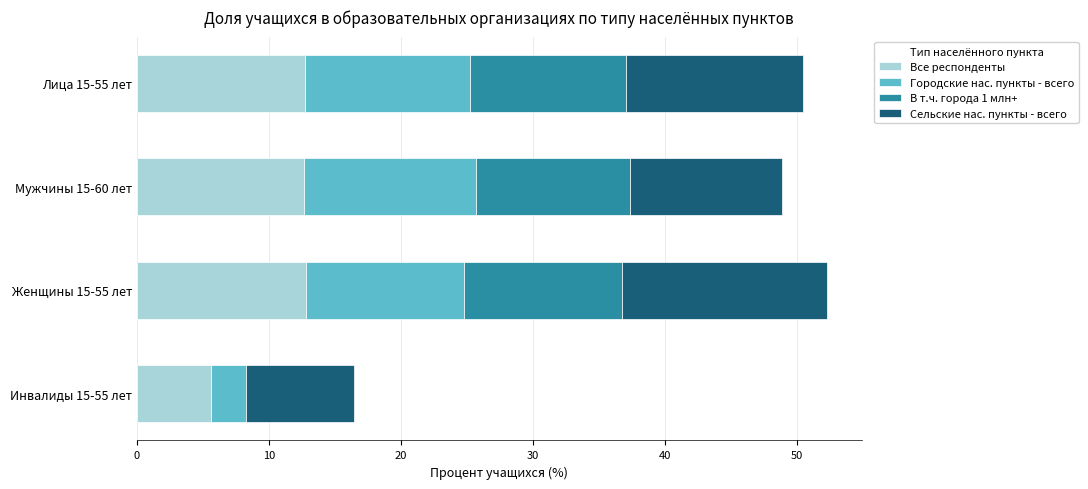

True or false: Все респонденты has a value of 12.7 at Лица 15-55 лет.

True